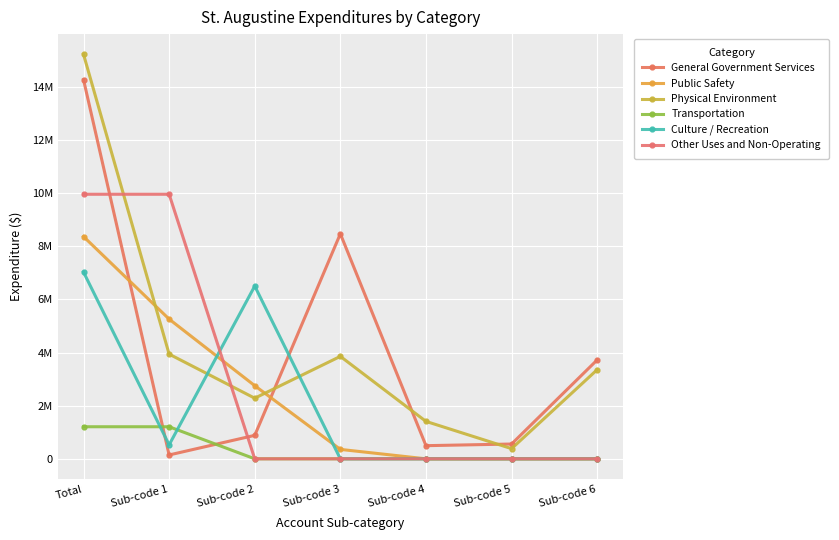

What is the sum of all Physical Environment values?

30441292